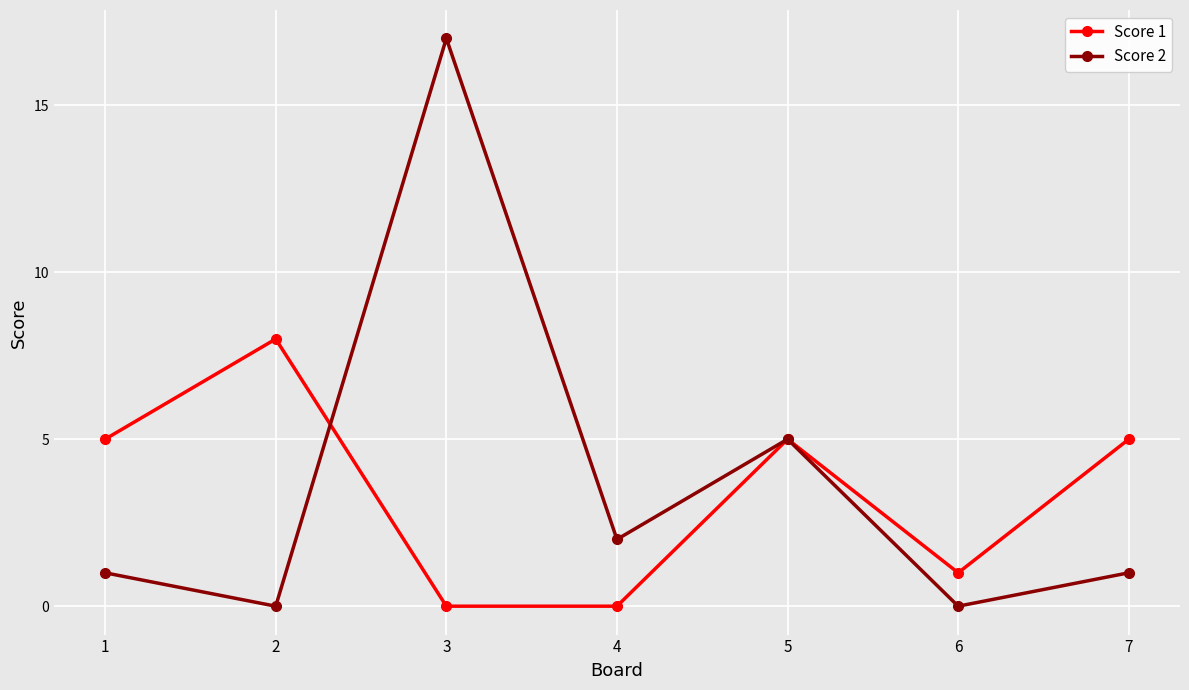

How many lines are shown in the chart?

2